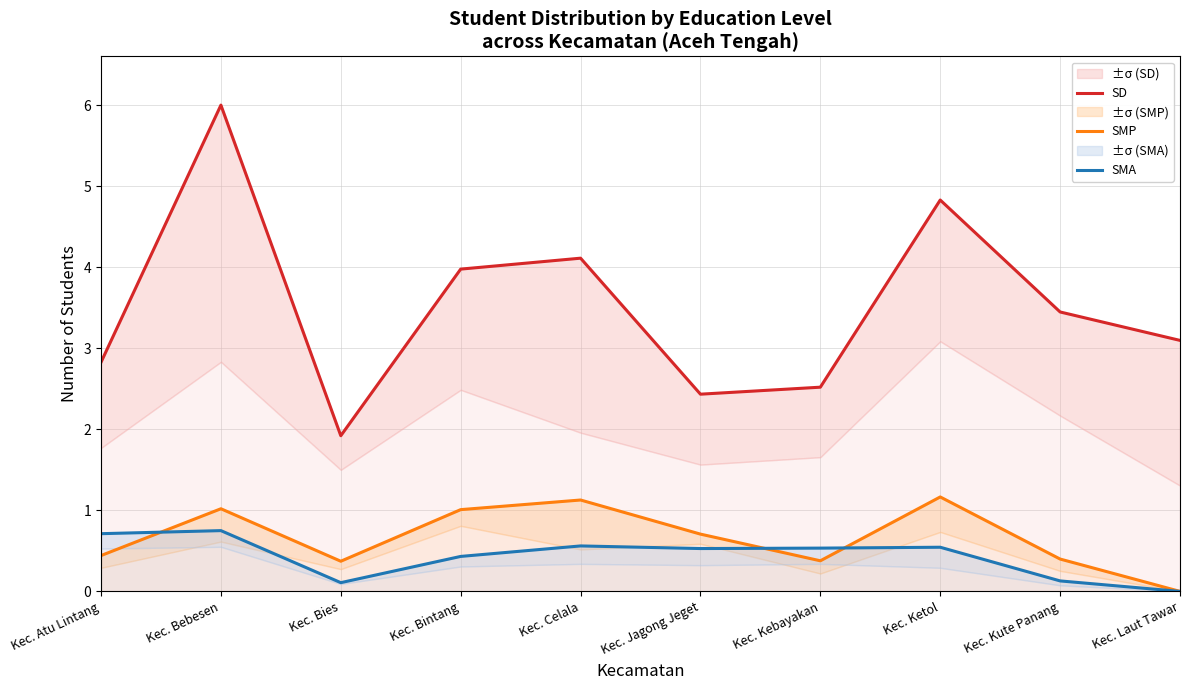

Reading left to right, list all the values displayed in this chart.

SD: 2.8	6.0	1.9	4.0	4.1	2.4	2.5	4.8	3.4	3.1
SMP: 0.4	1.0	0.4	1.0	1.1	0.7	0.4	1.2	0.4	0.0
SMA: 0.7	0.8	0.1	0.4	0.6	0.5	0.5	0.5	0.1	0.0